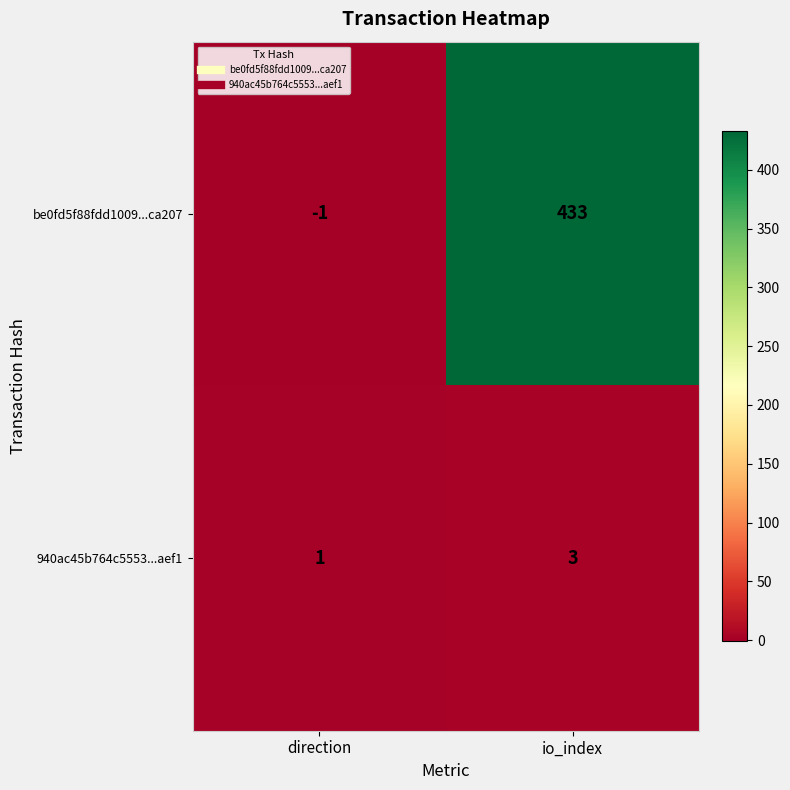

True or false: 940ac45b764c5553...aef1 has a value of 3 at io_index.

True